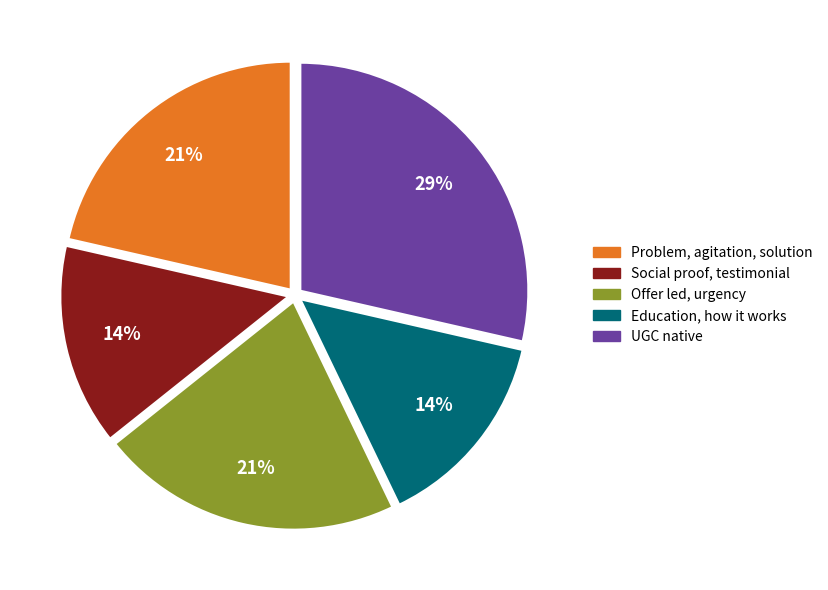

The Offer led, urgency slice represents 21% of the pie. True or false?

True